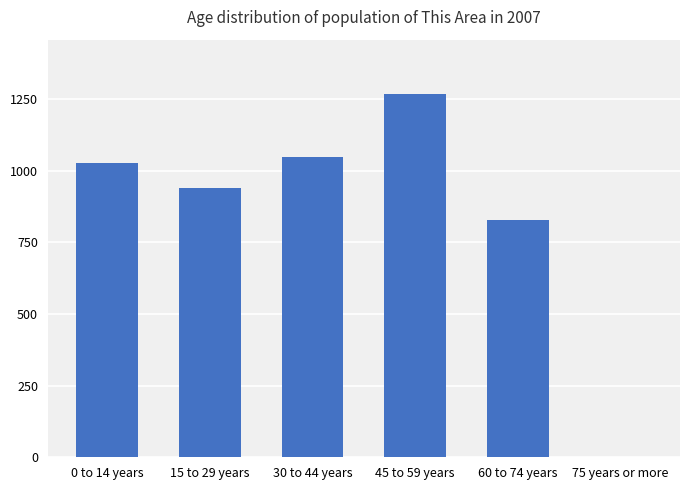

What is the difference between the values at 60 to 74 years and 15 to 29 years?

110